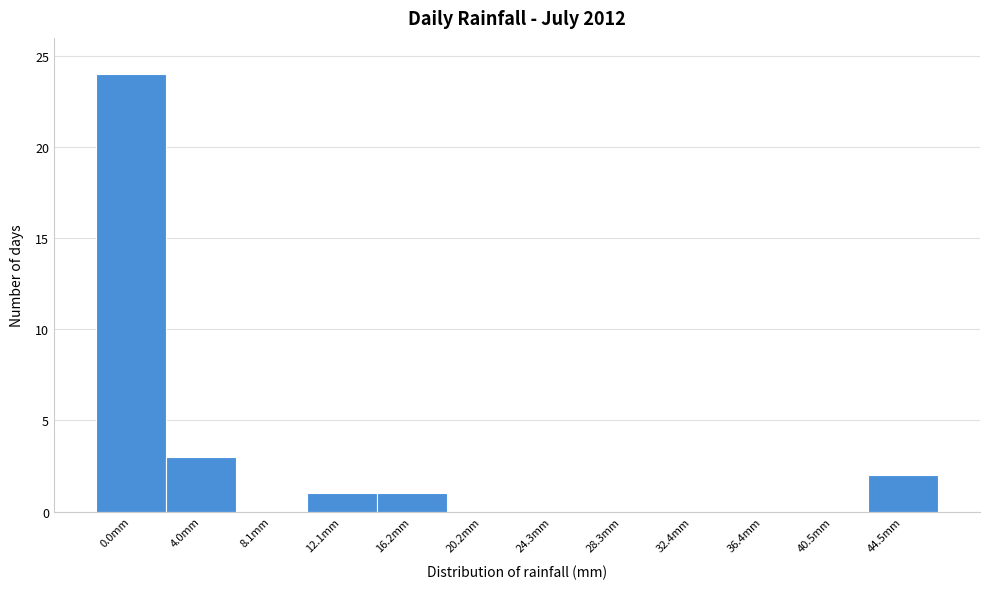

Reading left to right, extract all data points from this chart.

0.0mm=24	4.0mm=3	8.1mm=0	12.1mm=1	16.2mm=1	20.2mm=0	24.3mm=0	28.3mm=0	32.4mm=0	36.4mm=0	40.5mm=0	44.5mm=2